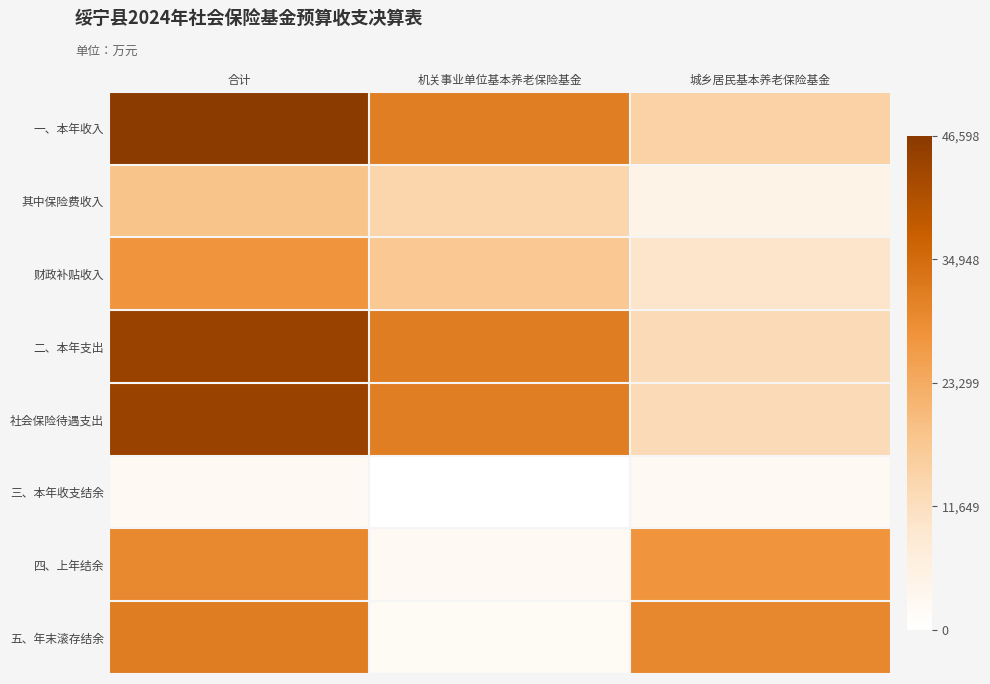

Reading right to left, transcribe all the data shown in this chart.

一、本年收入: 城乡居民基本养老保险基金=15017	机关事业单位基本养老保险基金=31581	合计=46598
其中保险费收入: 城乡居民基本养老保险基金=4796	机关事业单位基本养老保险基金=13870	合计=18666
财政补贴收入: 城乡居民基本养老保险基金=10143	机关事业单位基本养老保险基金=17303	合计=27446
二、本年支出: 城乡居民基本养老保险基金=12652	机关事业单位基本养老保险基金=31732	合计=44384
社会保险待遇支出: 城乡居民基本养老保险基金=12641	机关事业单位基本养老保险基金=31657	合计=44298
三、本年收支结余: 城乡居民基本养老保险基金=2365	机关事业单位基本养老保险基金=0	合计=2214
四、上年结余: 城乡居民基本养老保险基金=27345	机关事业单位基本养老保险基金=2260	合计=29605
五、年末滚存结余: 城乡居民基本养老保险基金=29710	机关事业单位基本养老保险基金=2110	合计=31820